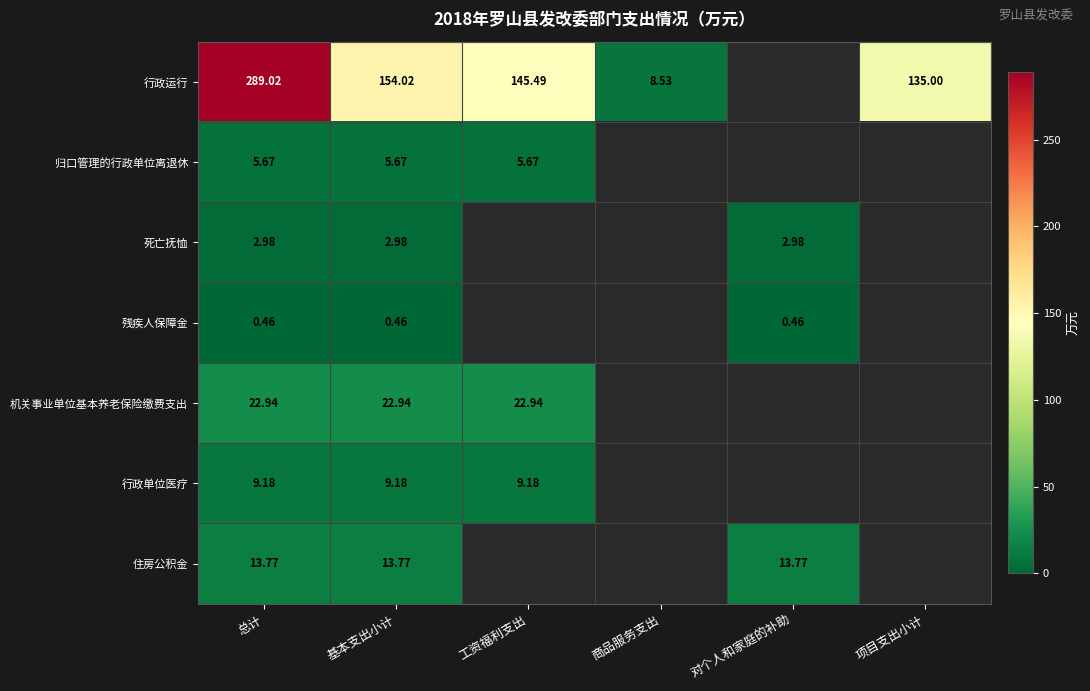

Count the number of data series in this chart.

7